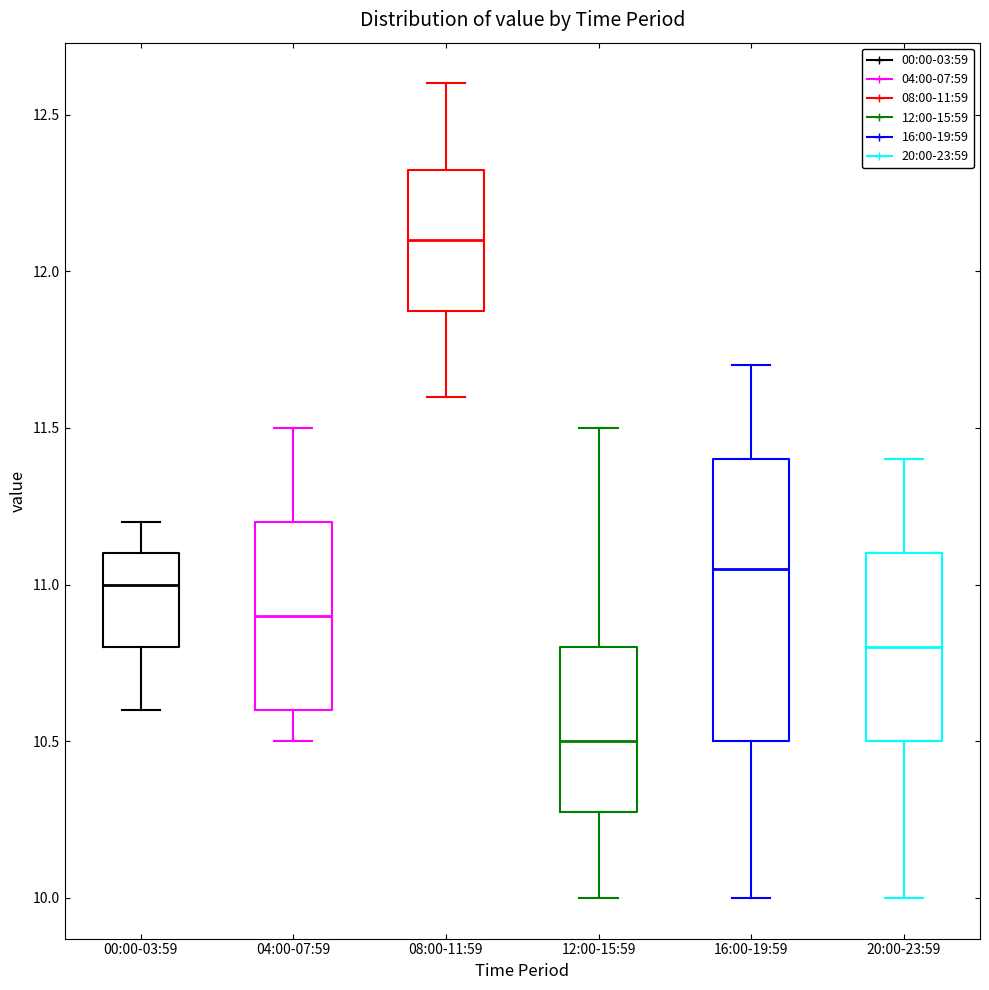

Which box has the highest median line?

08:00-11:59